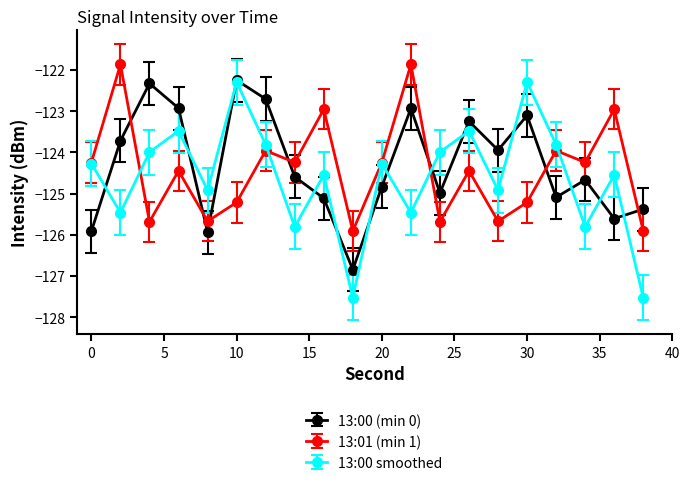

After their last crossing, which series has the higher values: 13:01 (min 1) or 13:00 (min 0)?

13:00 (min 0)